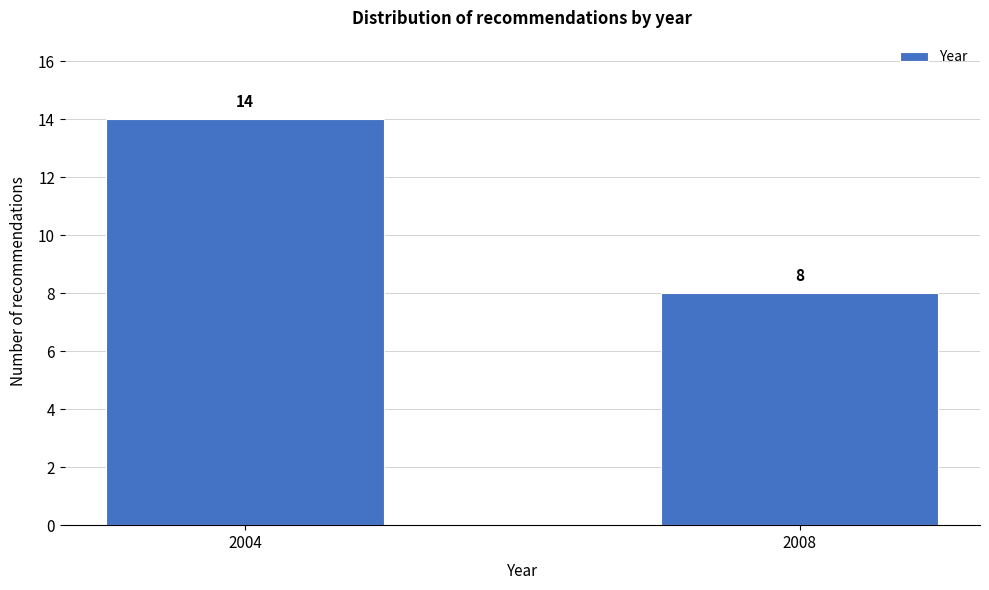

Reading left to right, extract all data points from this chart.

14	8